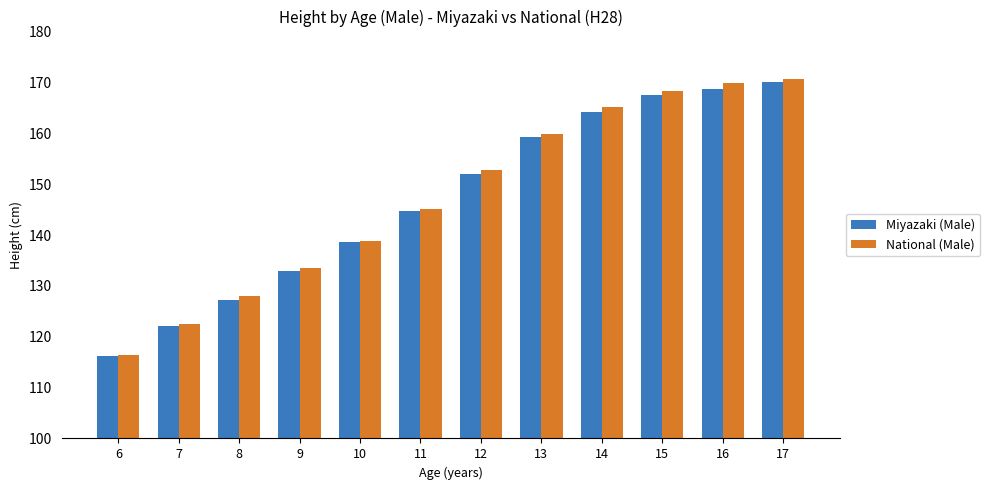

What is the difference between the National (Male) values at 12 and 11?

7.5